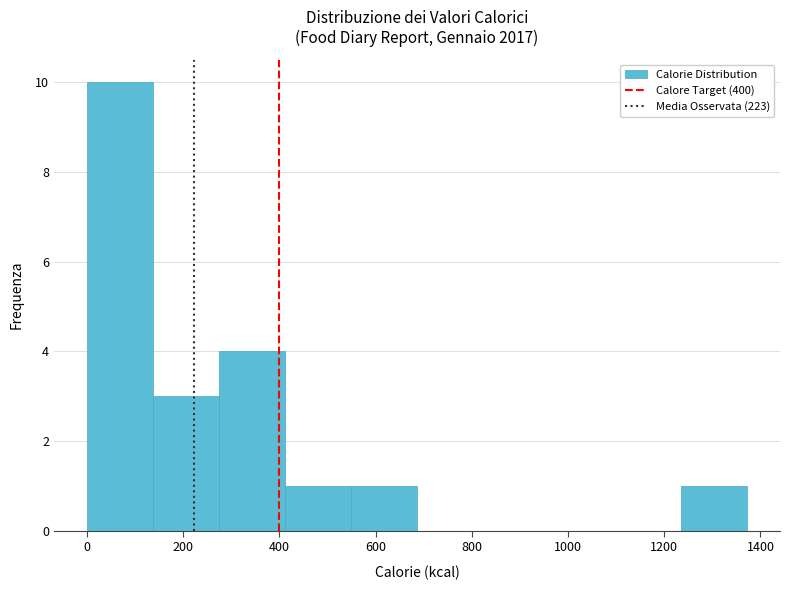

Reading left to right, list every bar in this chart as the range it spans on the x-axis followed by its height. Neither the bar edges nor the heights are printed on the chart, so give them approximately, as read against the axes.

0 to 140: 10
140 to 280: 3
280 to 420: 4
420 to 540: 1
540 to 680: 1
680 to 820: 0
820 to 960: 0
960 to 1100: 0
1100 to 1240: 0
1240 to 1380: 1